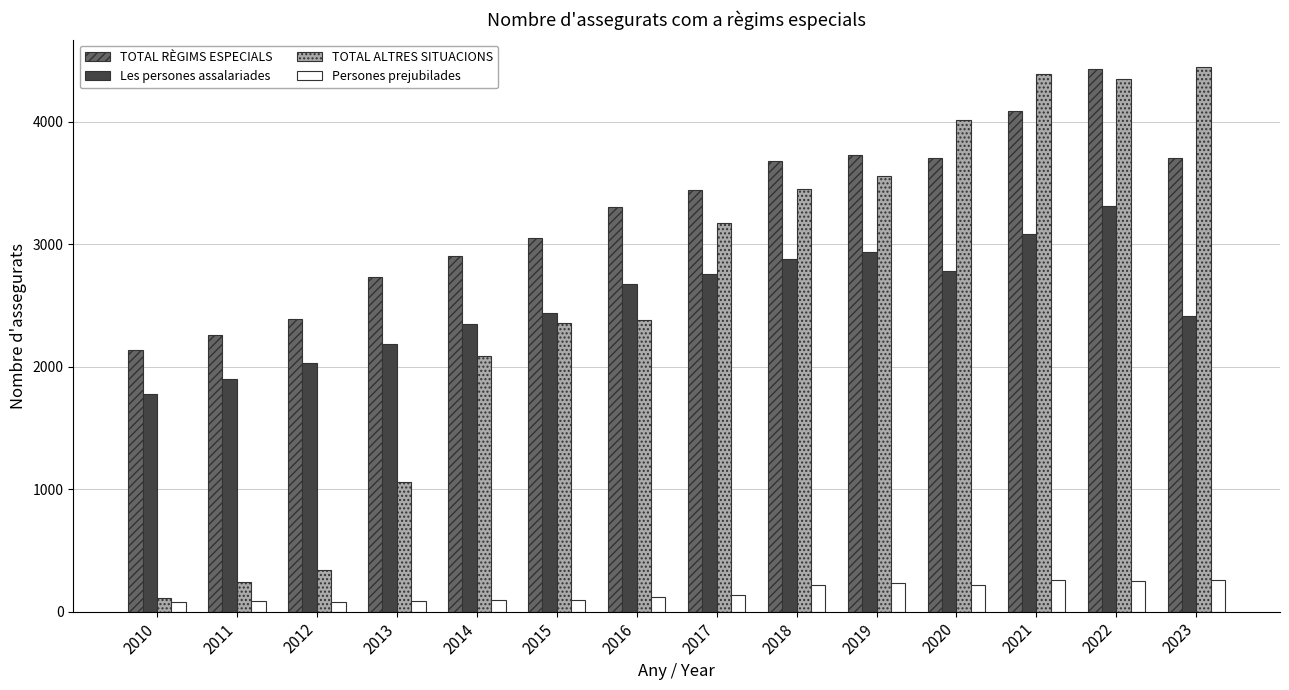

What is the value of the TOTAL RÈGIMS ESPECIALS bar at the 10th from the left?

3733